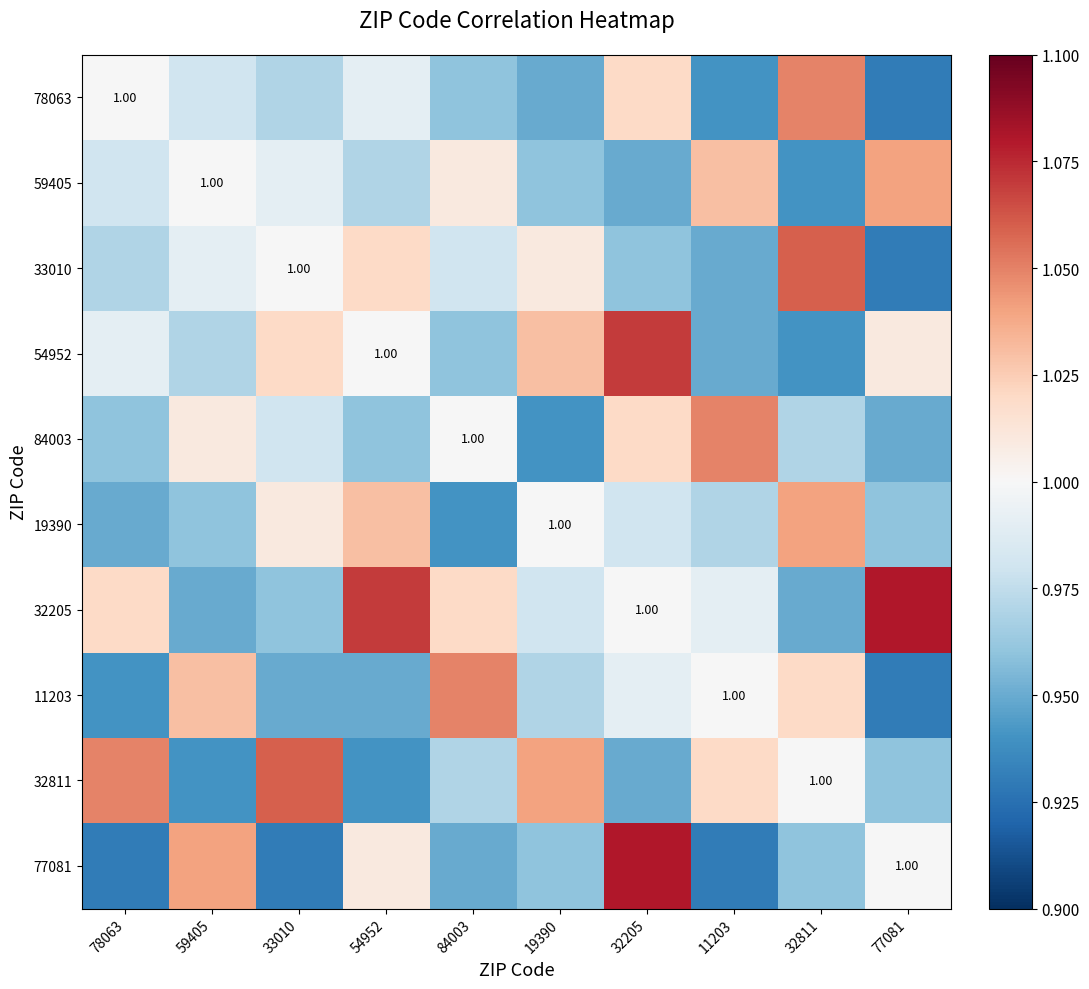

What is the difference between the highest and lowest values at 32811?

0.1